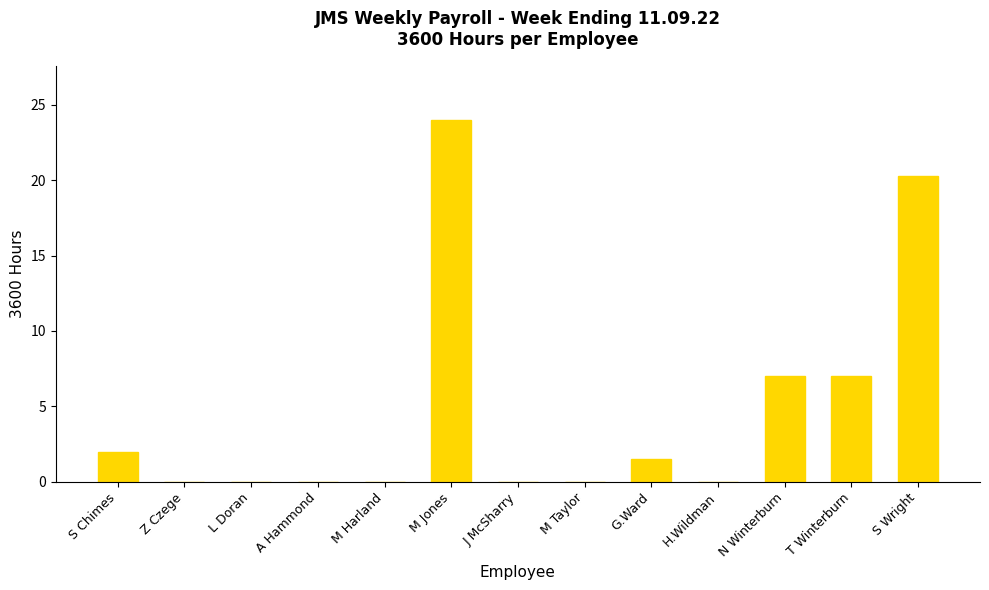

What is the change in value from L Doran to G.Ward?

+1.5